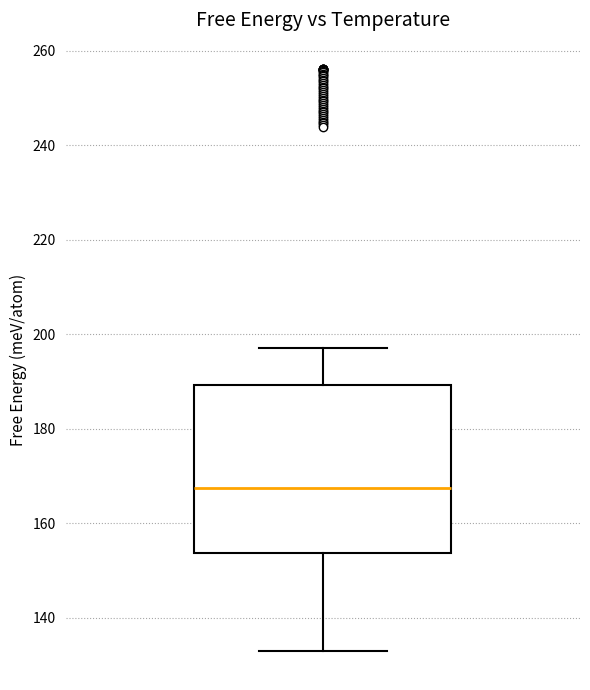

Transcribe this box plot: give where the median line is, the range the box spans, and where the two whiskers end, as read against the y-axis. The values are not printed on the chart, so give them approximately, as read against the axis.

median 168, box 154 to 190, whiskers 134 to 198